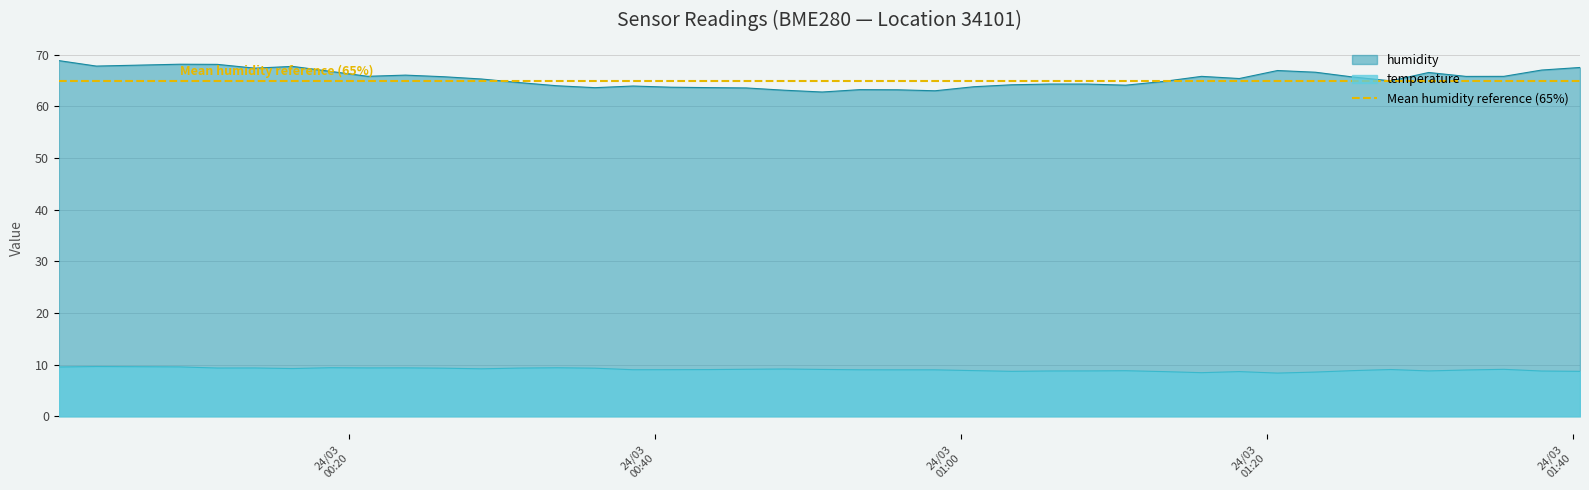

True or false: temperature and humidity cross at least once.

False